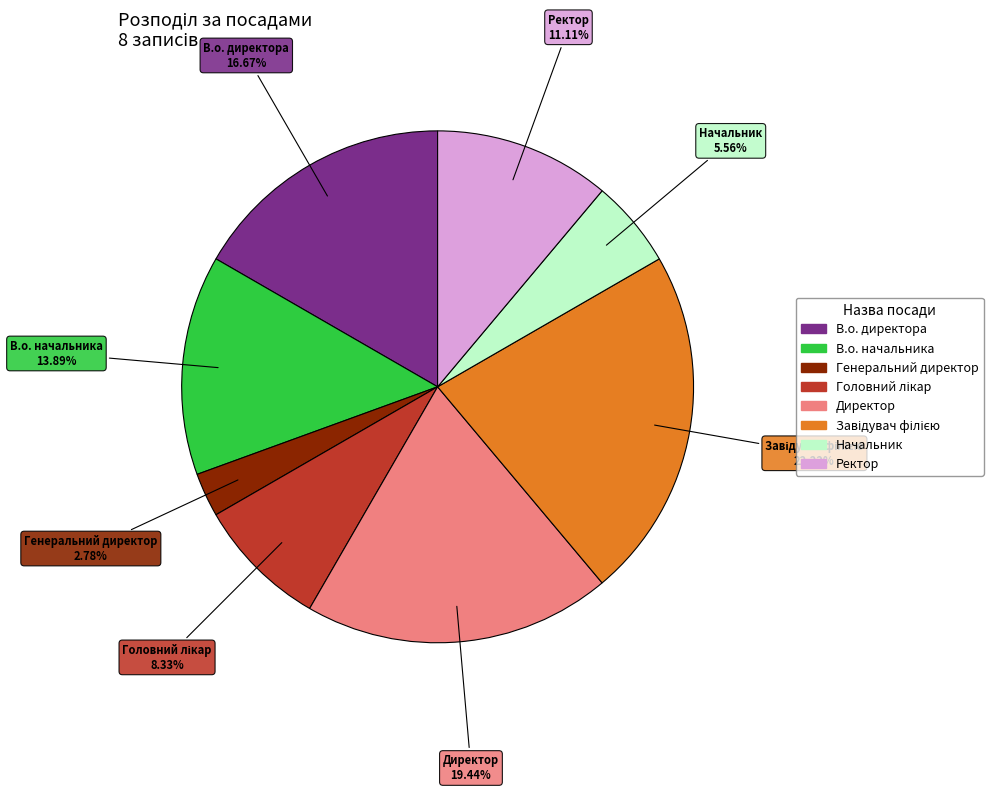

To the nearest percent, what is the average slice percentage?

12%